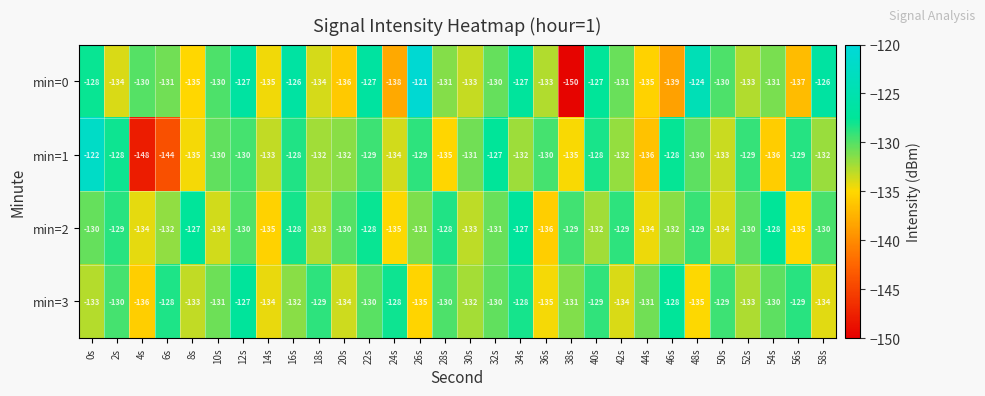

True or false: min=2 has a value of -135 at 14s.

True